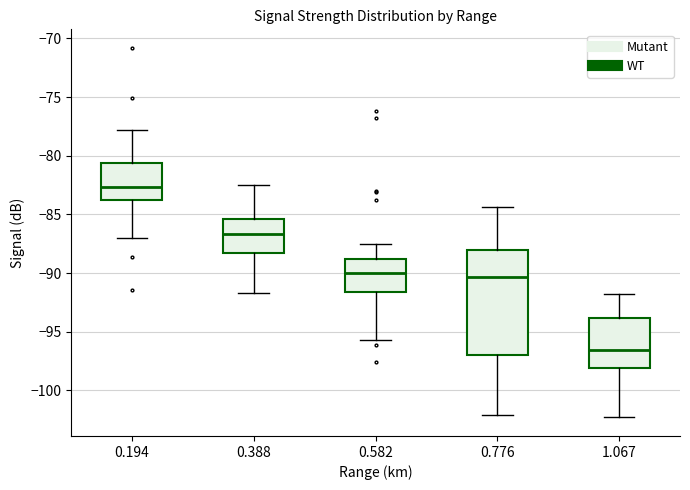

Reading left to right, transcribe this box plot: for each box, give where its median line is, the range the box spans, and where its two whiskers end, as read against the y-axis. The values are not printed on the chart, so give them approximately, as read against the axis.

0.194: median -82.5, box -84.0 to -80.5, whiskers -87.0 to -78.0
0.388: median -86.5, box -88.5 to -85.5, whiskers -91.5 to -82.5
0.582: median -90.0, box -91.5 to -89.0, whiskers -95.5 to -87.5
0.776: median -90.5, box -97.0 to -88.0, whiskers -102.0 to -84.5
1.067: median -96.5, box -98.0 to -94.0, whiskers -102.5 to -92.0